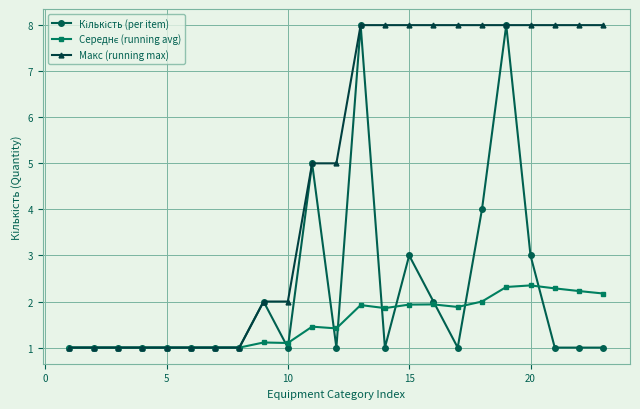

How many distinct data groups are displayed?

3